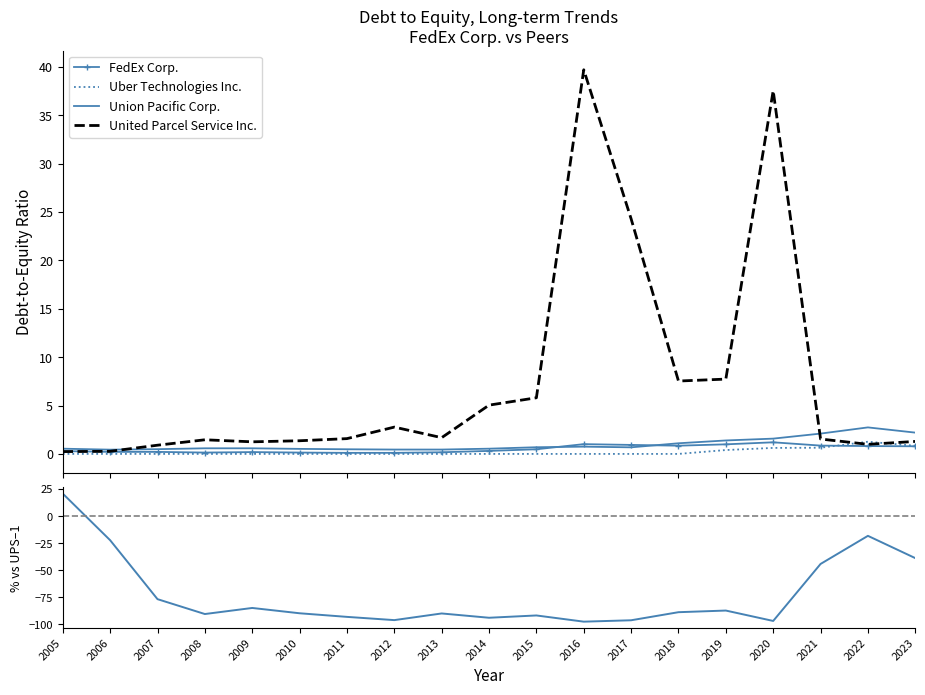

List the labels in order of Union Pacific Corp. value, largest first.

2022, 2023, 2021, 2020, 2019, 2018, 2016, 2015, 2017, 2008, 2009, 2005, 2014, 2010, 2007, 2011, 2012, 2013, 2006